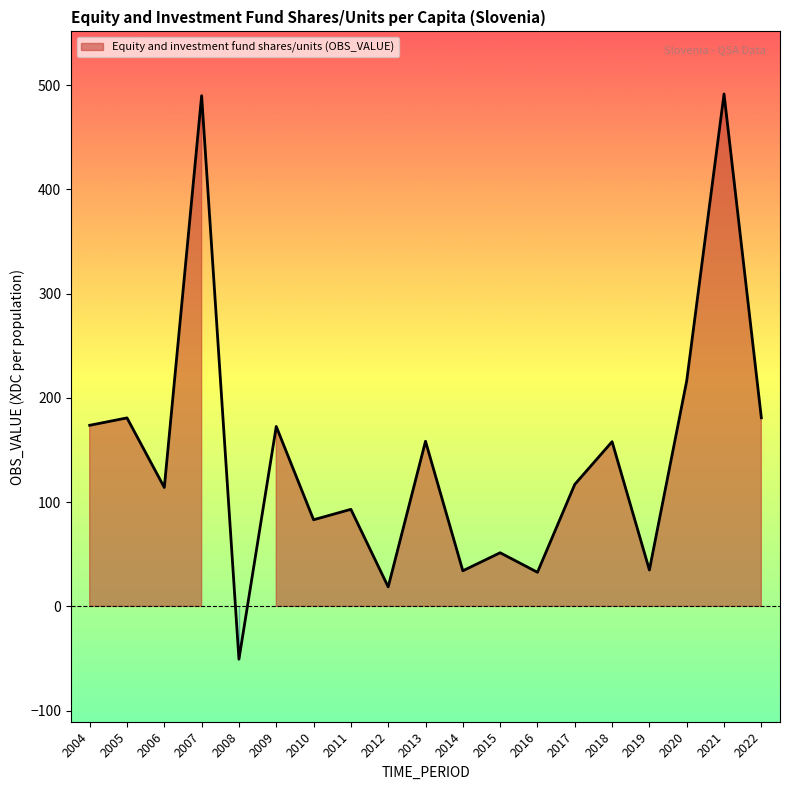

Count the number of categories in the chart.

19